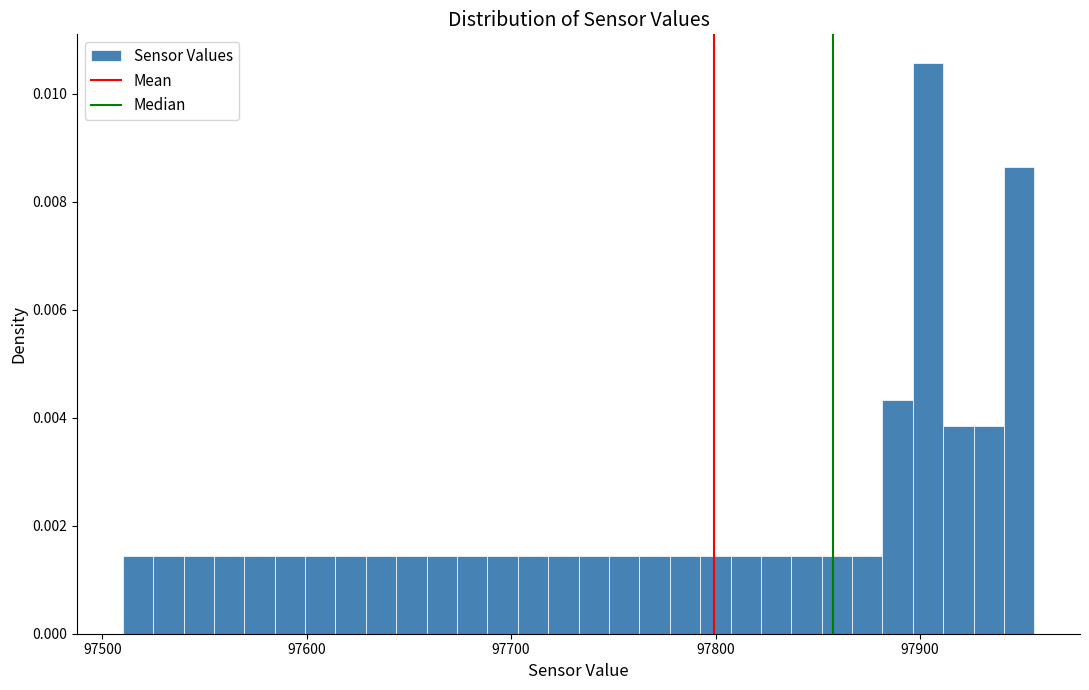

Around what value on the x-axis is the tallest bar? Give the approximate position of its centre, as read against the axis.

97900